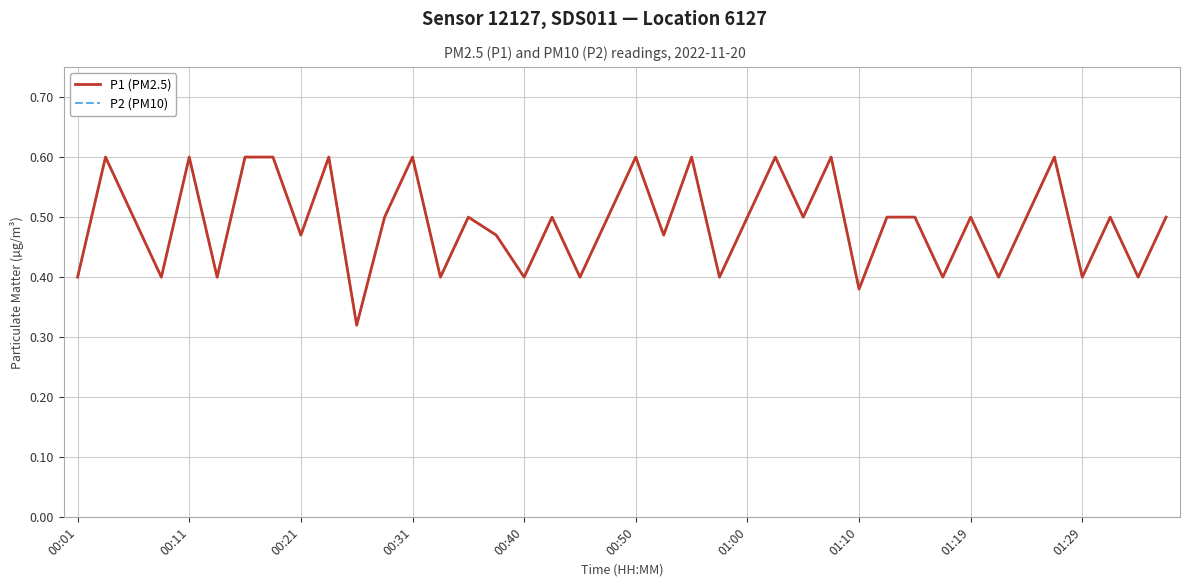

Does the chart have visible grid lines?

Yes